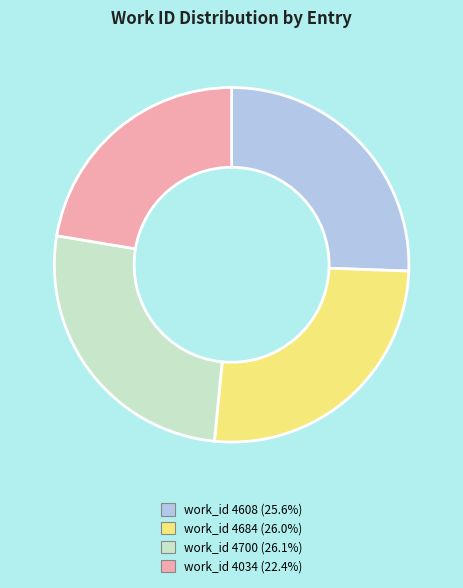

Does work_id 4684 represent more than half of the total?

No